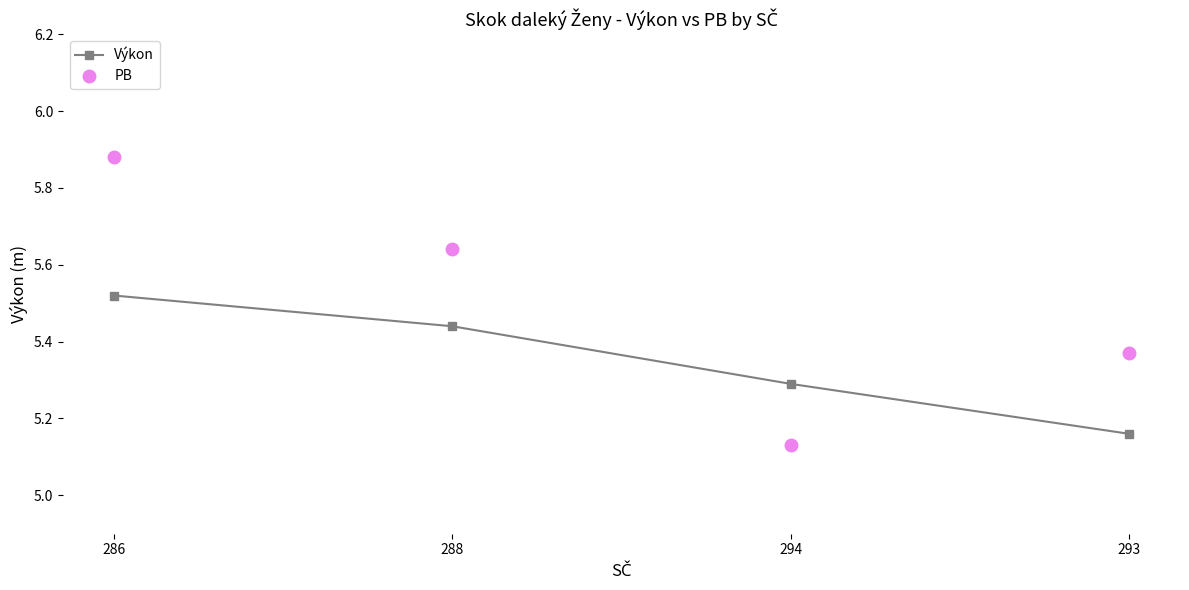

What is the spread (max minus min) of values at 294?

0.2